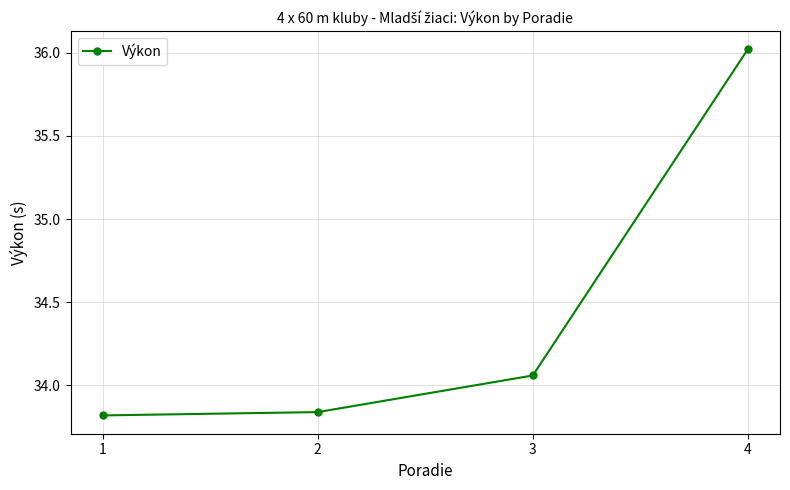

What is the ratio of the value at 2 to the value at 4?

0.9